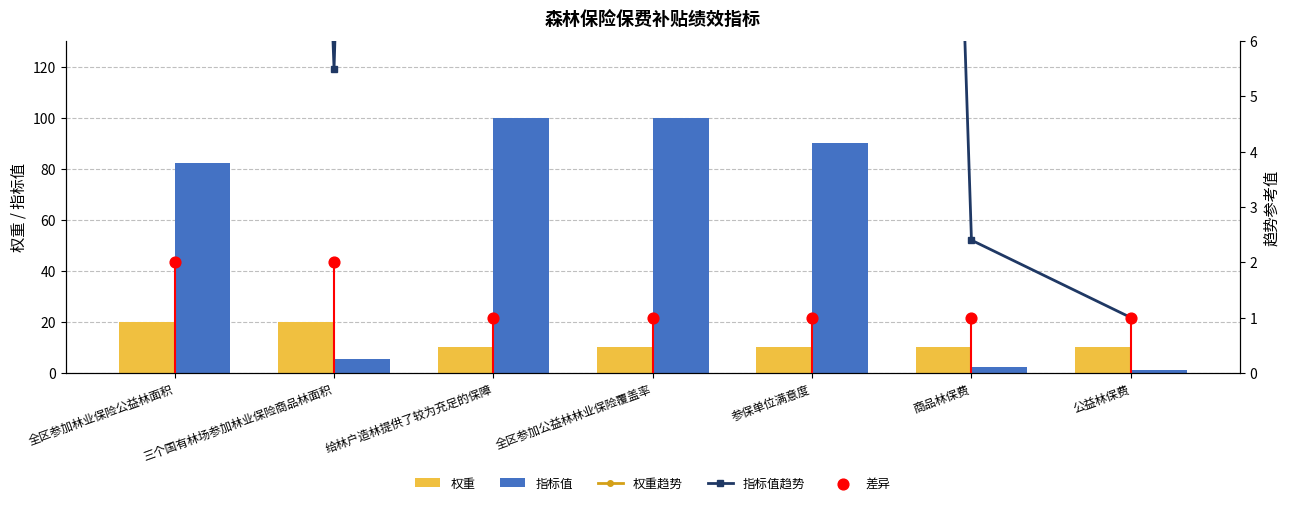

At which category is the sum across all series the highest?

给林户造林提供了较为充足的保障